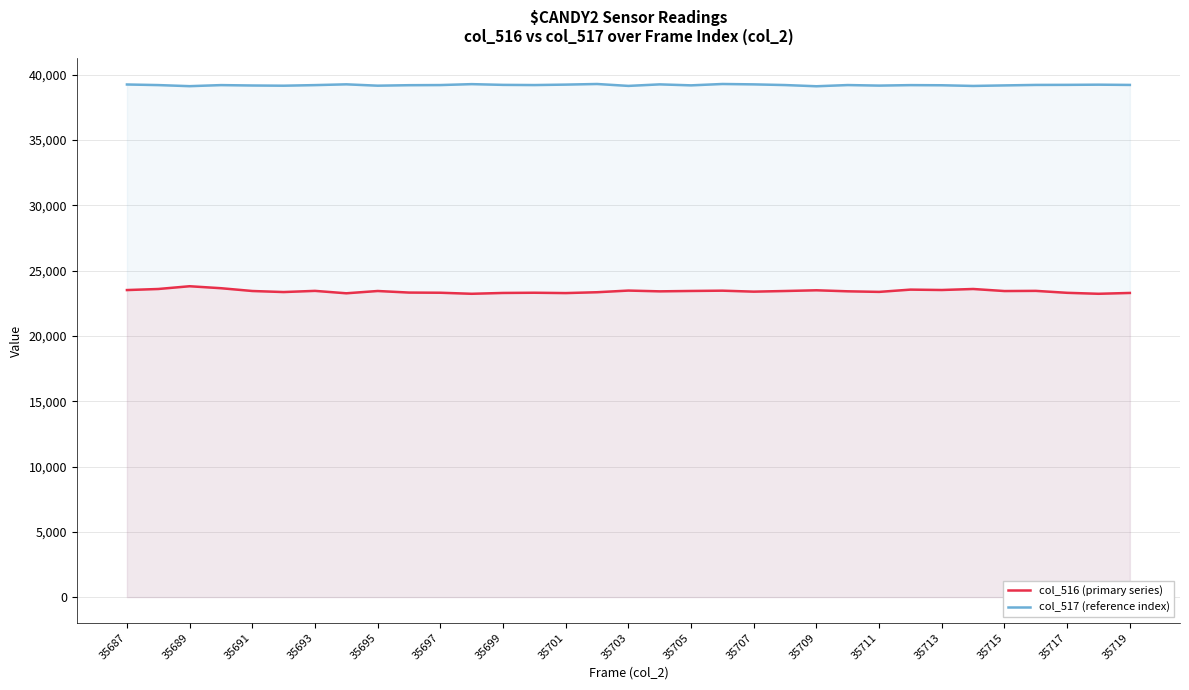

List the series in order of their overall mean, highest first.

col_517 (reference index), col_516 (primary series)